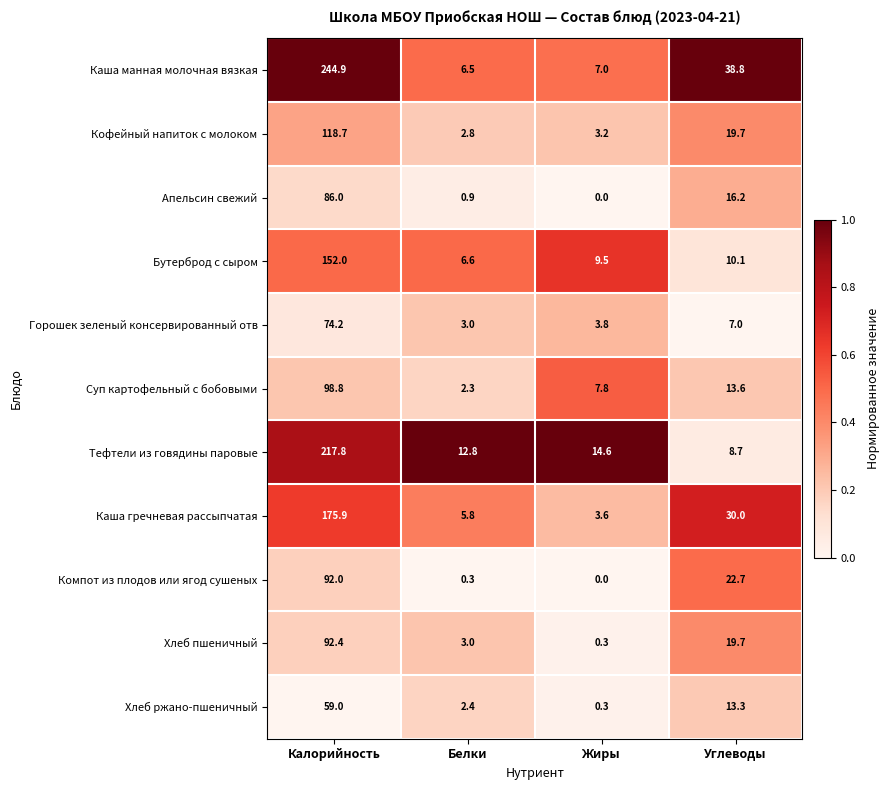

How many categories are shown in the chart?

4